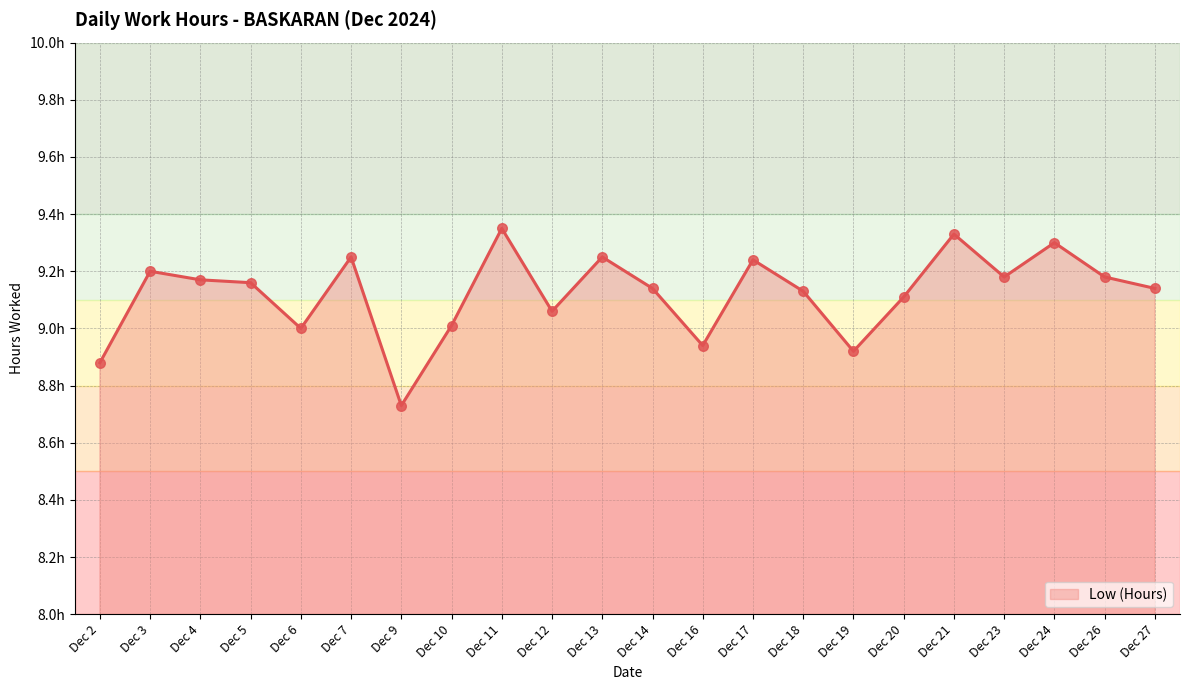

What is the ratio of the value at Dec 26 to the value at Dec 14?

1.0